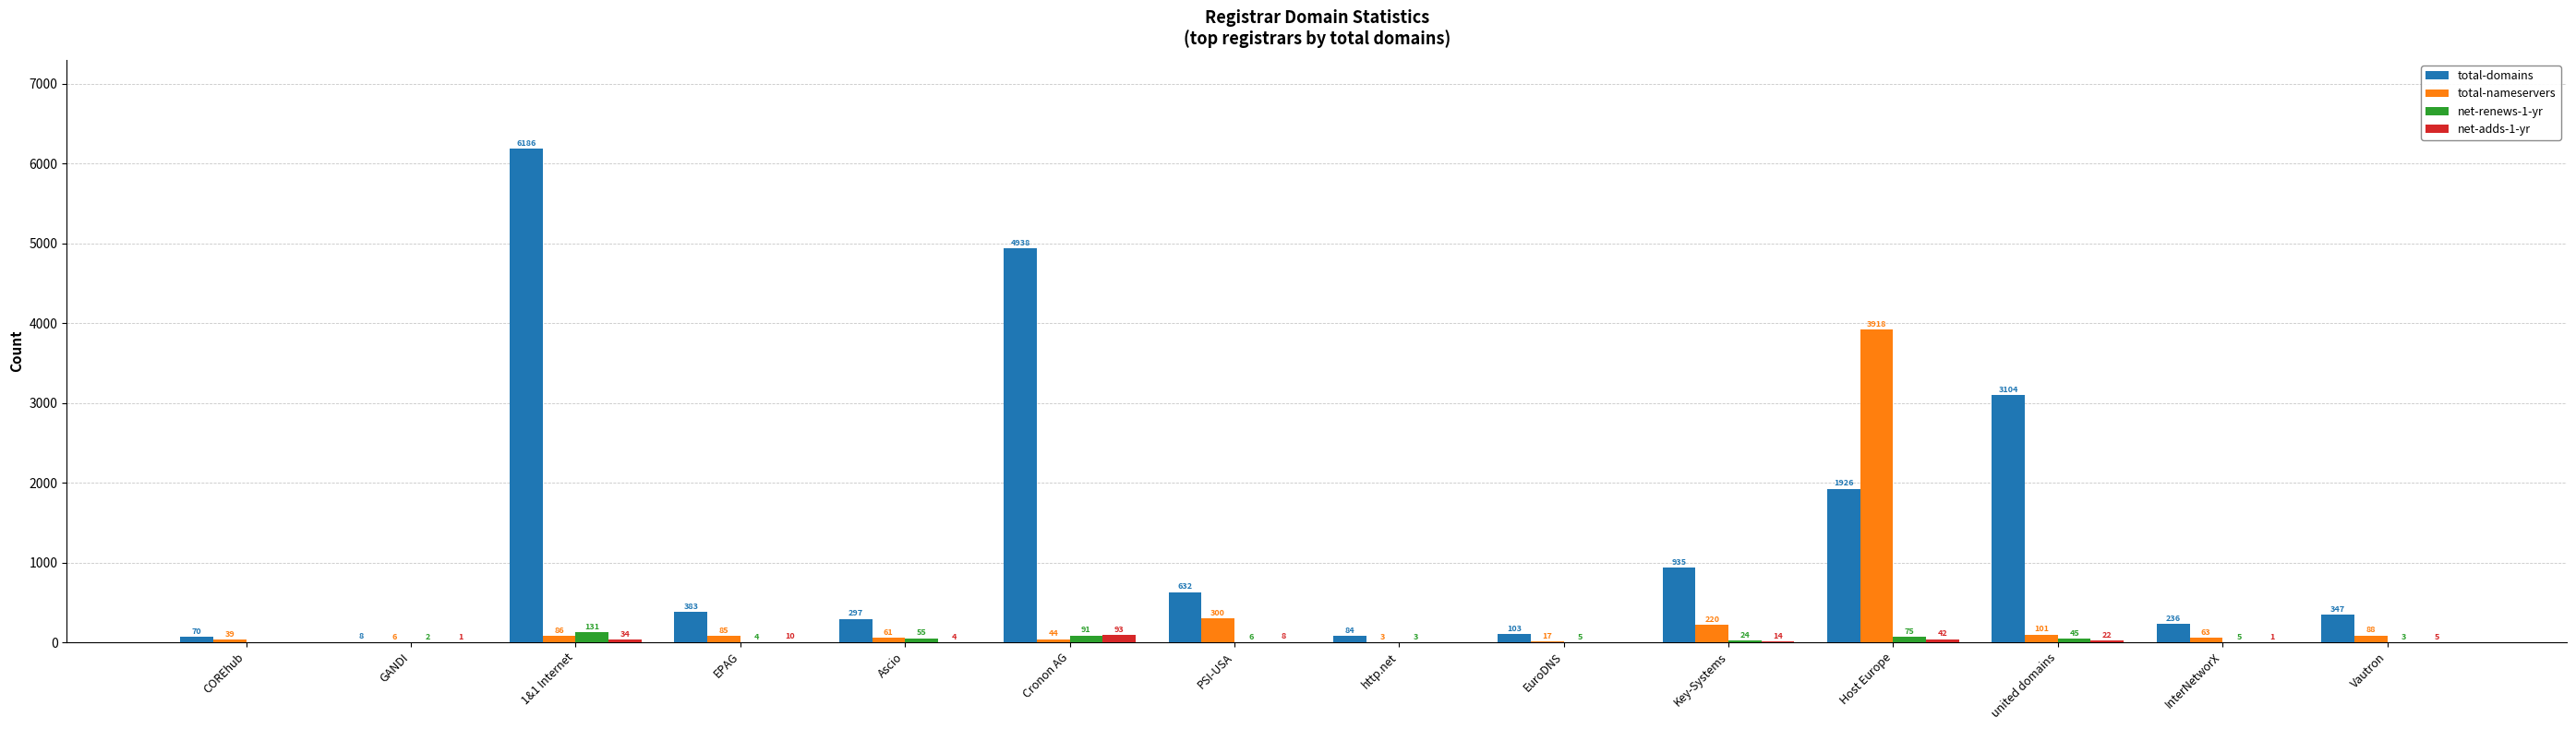

The value of total-nameservers at http.net is 3. True or false?

True